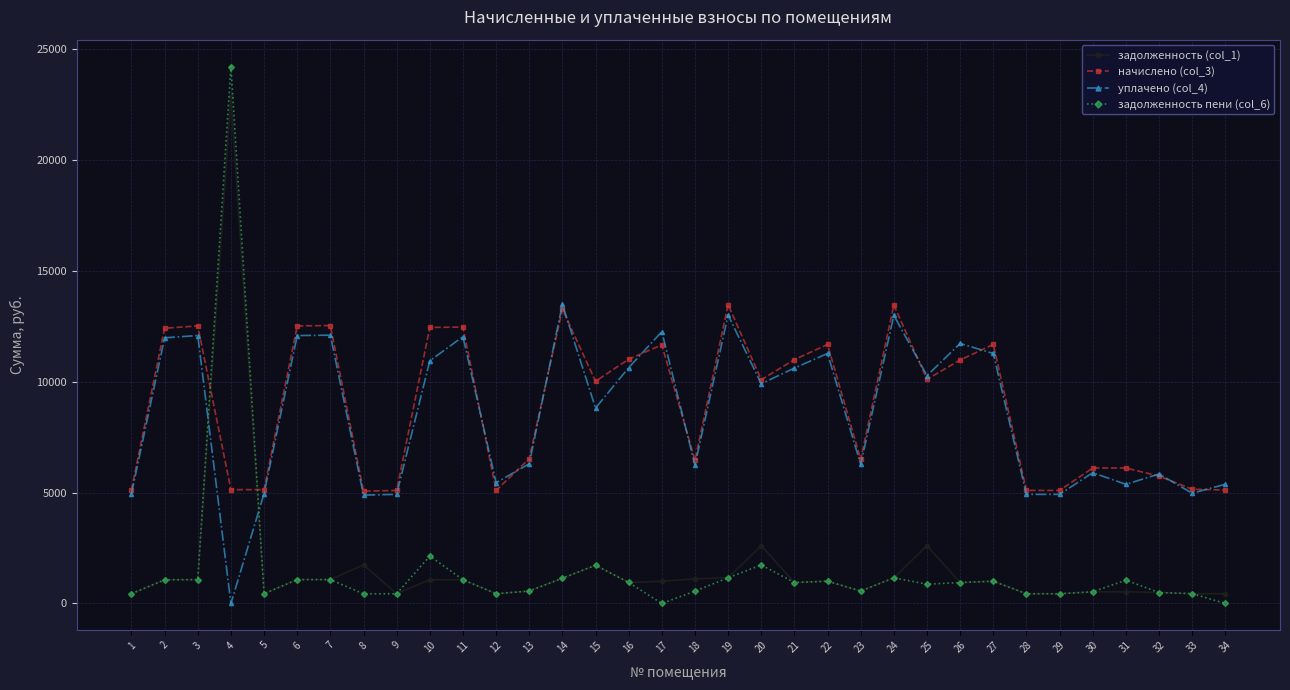

What is the maximum value for начислено (col_3)?

13470.6